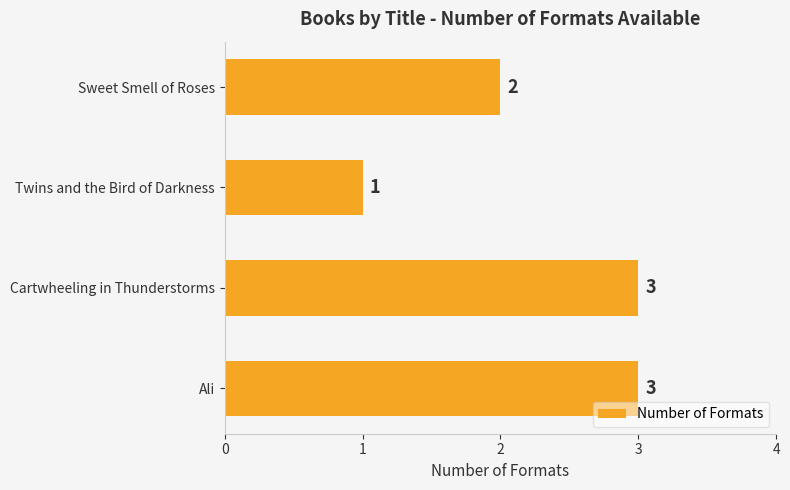

The chart shows a value of 3 at Cartwheeling in Thunderstorms. True or false?

True